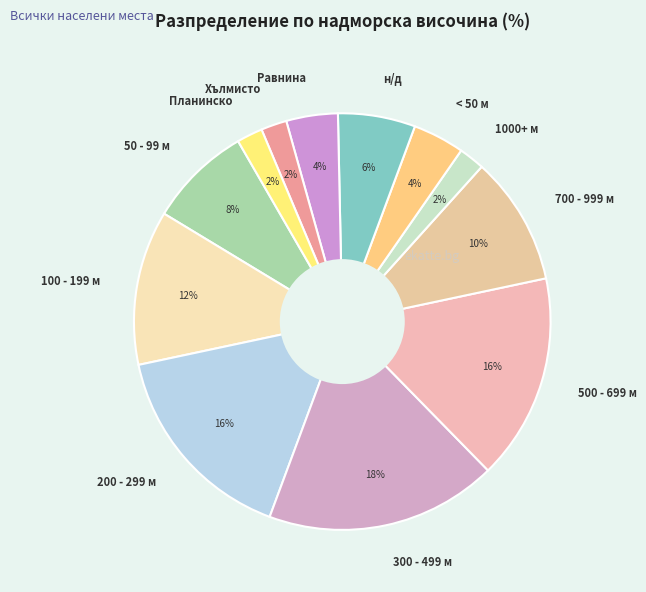

Is there any slice that represents more than half of the pie?

No